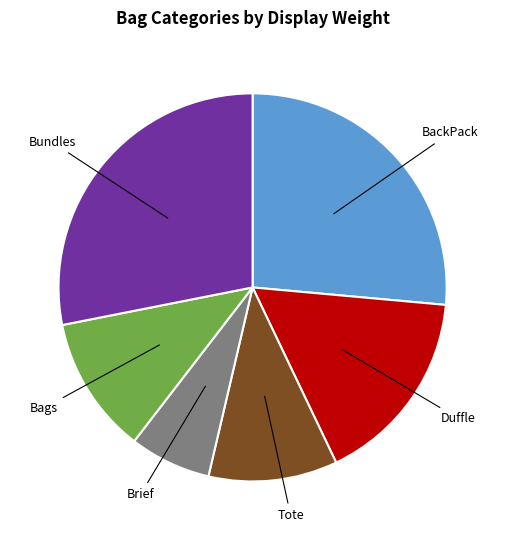

Is there a majority slice in this chart?

No